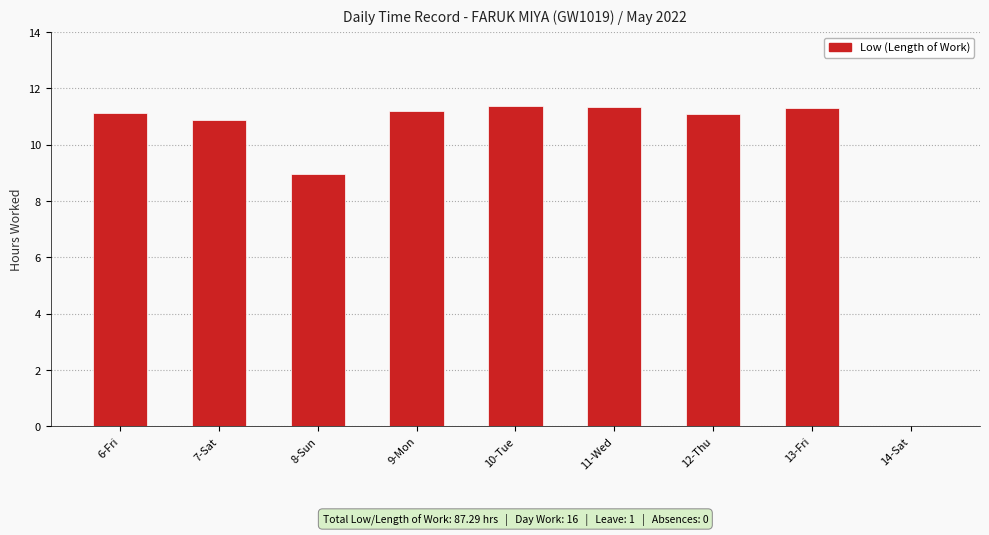

Is it true that the value at 6-Fri is 4.7?

False